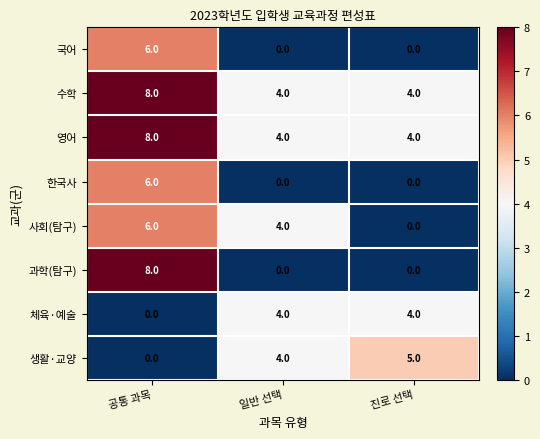

Which category has the highest value across all series?

공통 과목